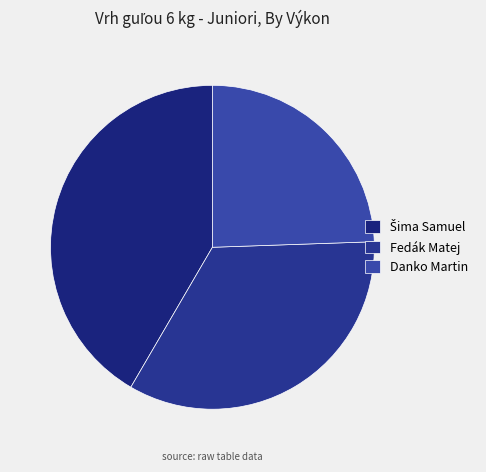

What portion of the pie excludes Šima Samuel?

58.4%